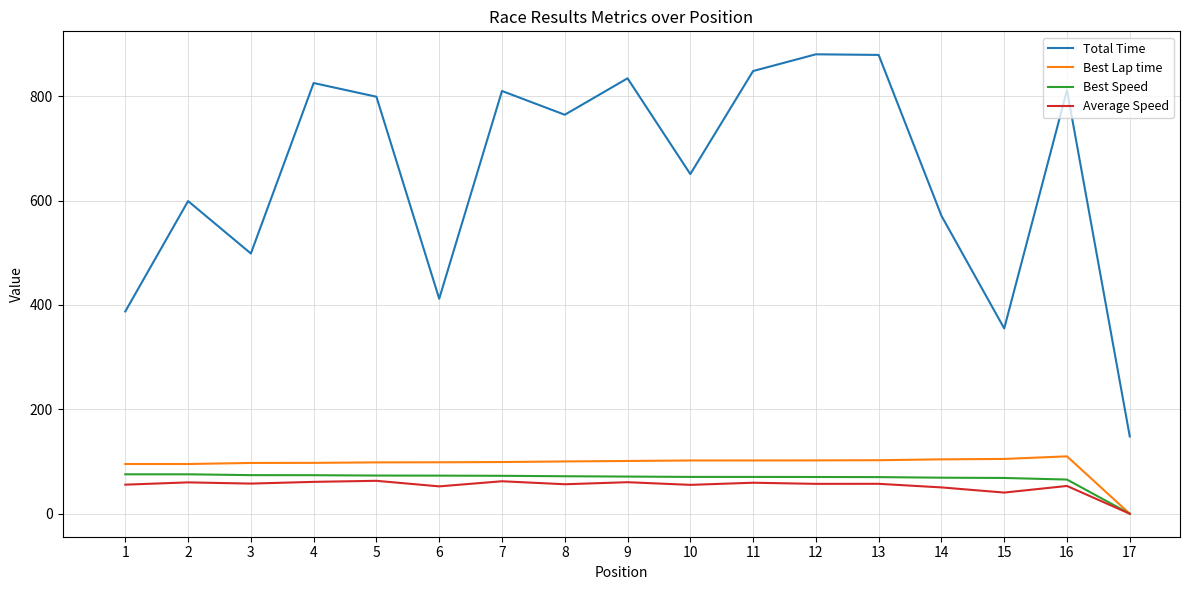

Which series has the largest range (max minus min)?

Total Time